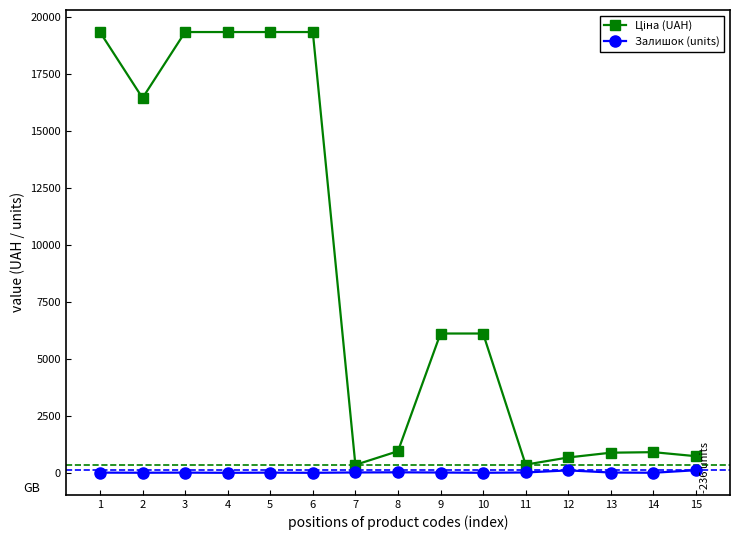

How many data points does each series have?

15